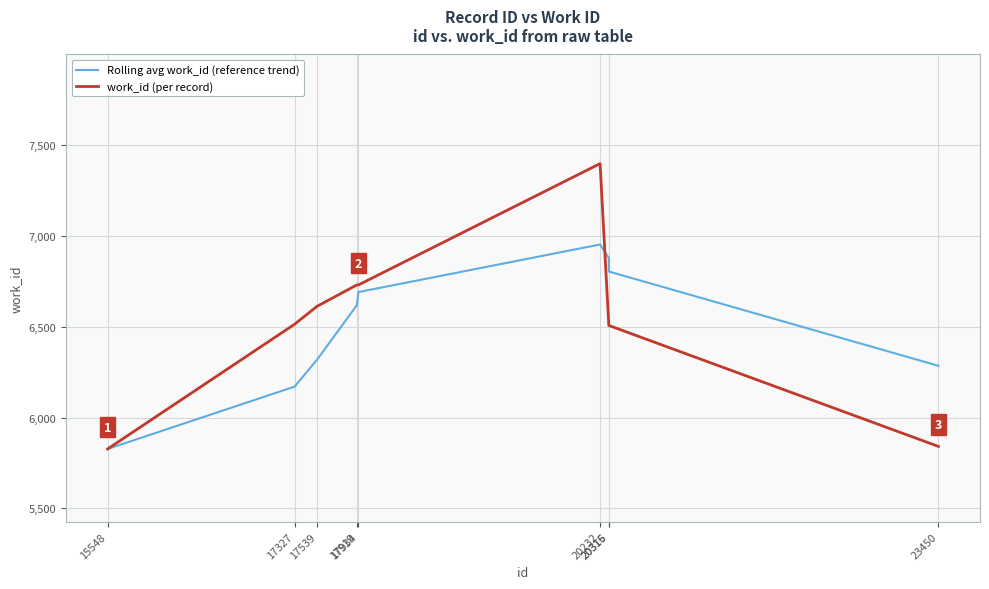

At which label is Rolling avg work_id (reference trend) closest to 6389?

17539